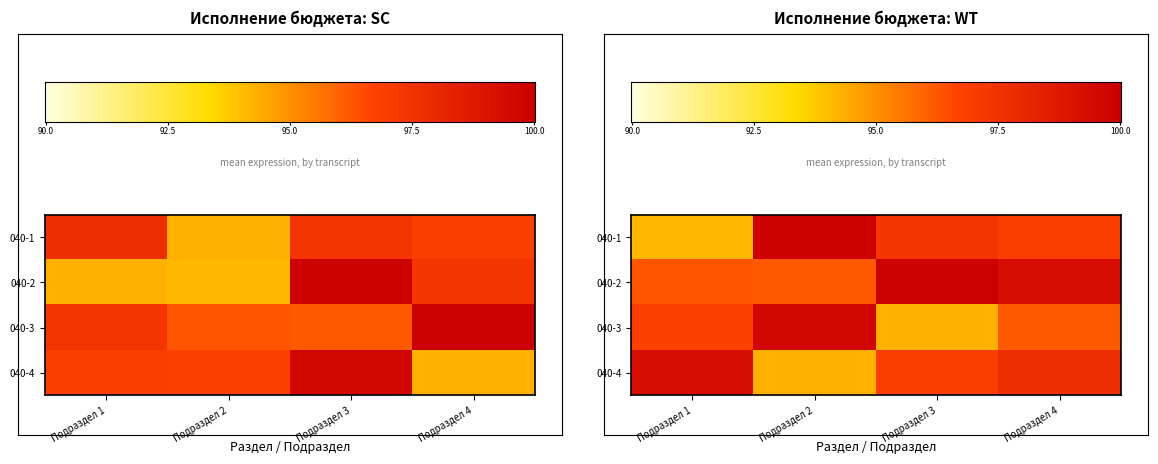

Rank the series by their maximum value, from lowest to highest.

1, 4, 2, 3